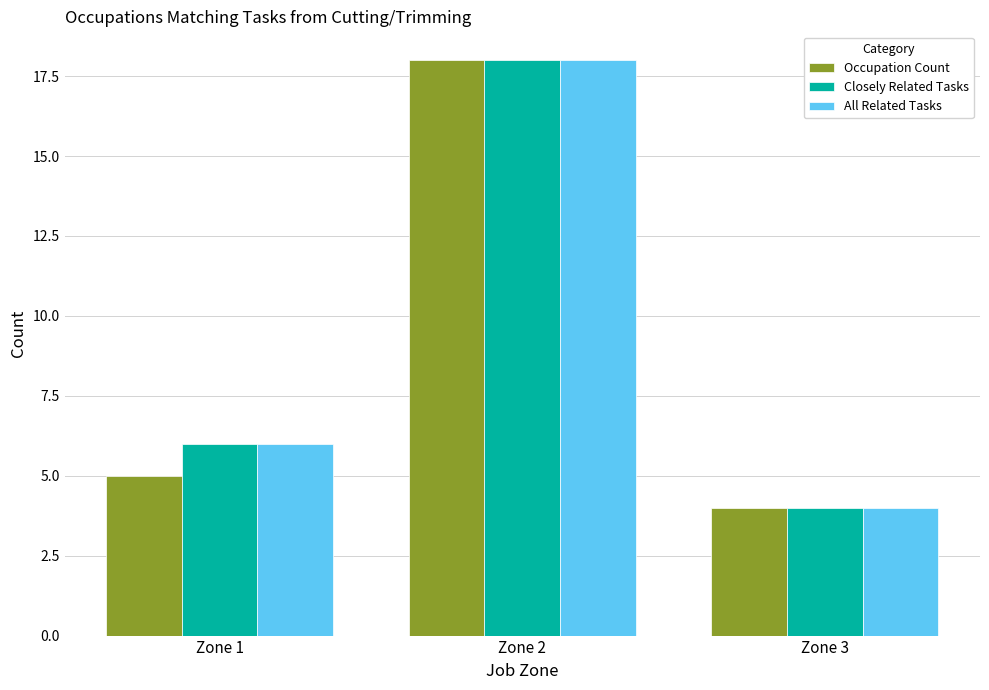

True or false: Occupation Count has a value of 5 at Zone 3.

False